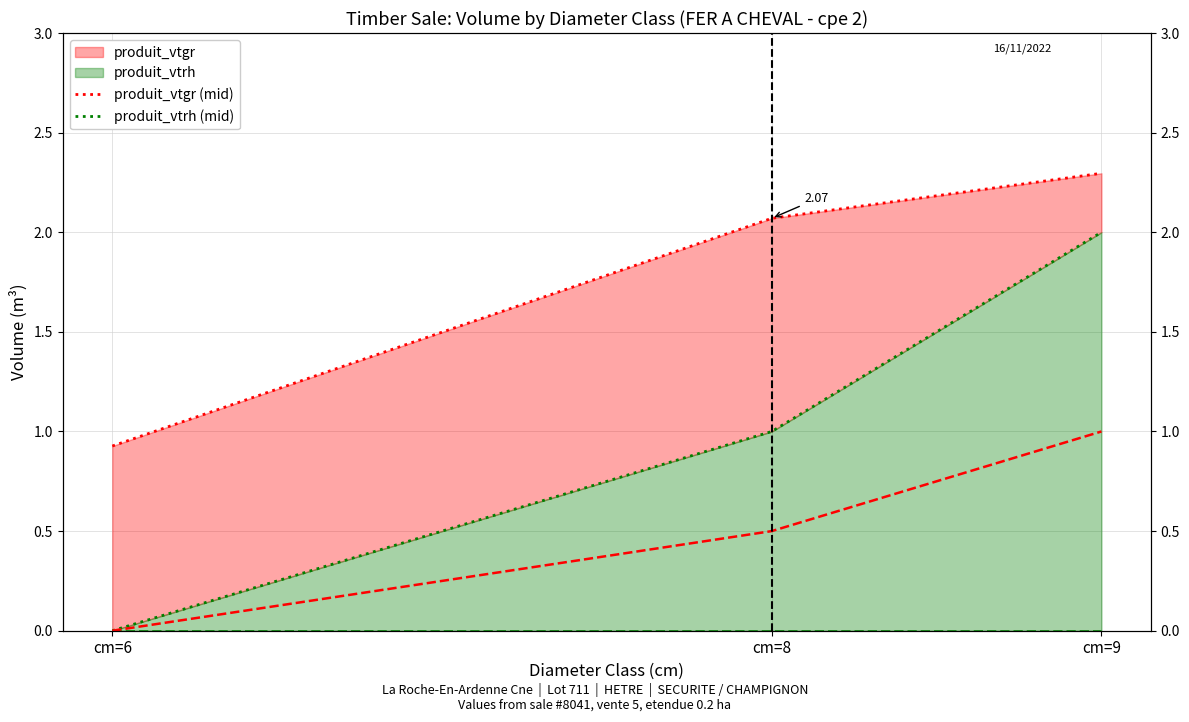

Between cm=6 and cm=8, which series saw the biggest shift?

produit_vtgr (mid)